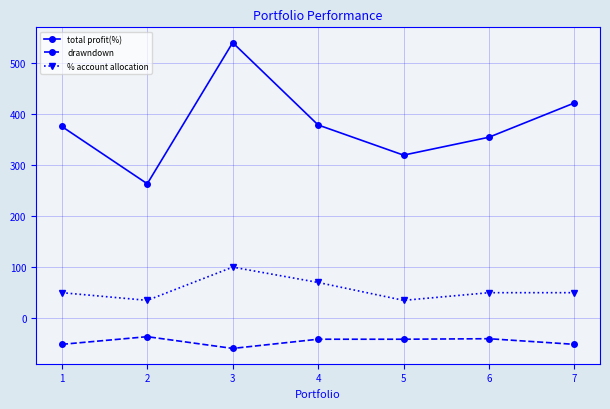

Which series has the largest range (max minus min)?

total profit(%)